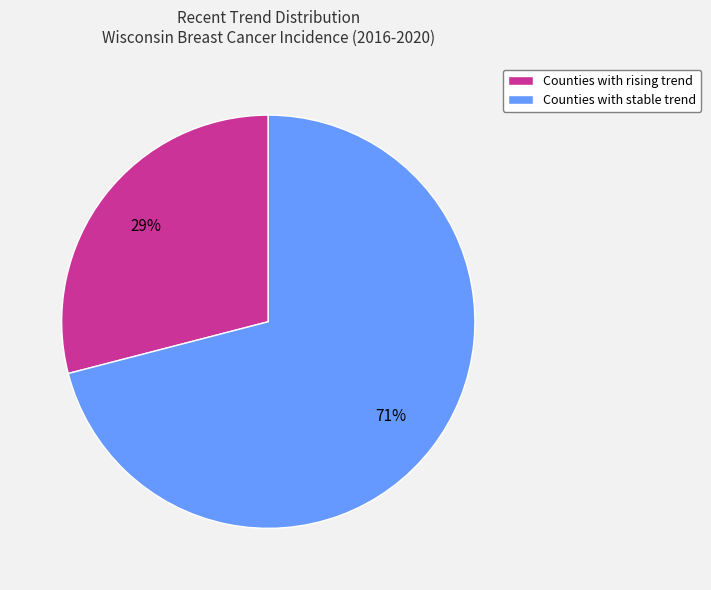

How many slices are in this pie chart?

2